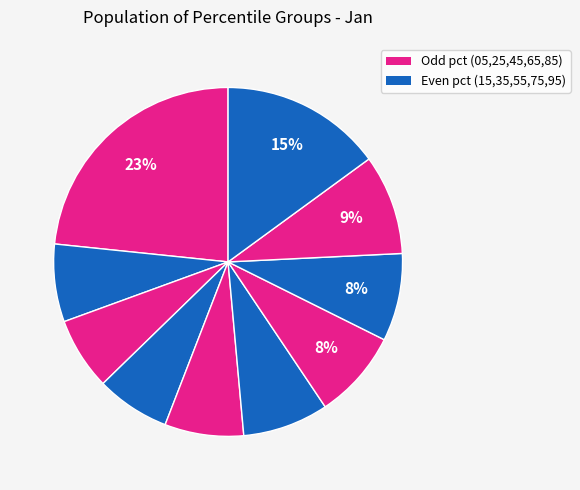

Does any single category account for the majority?

No